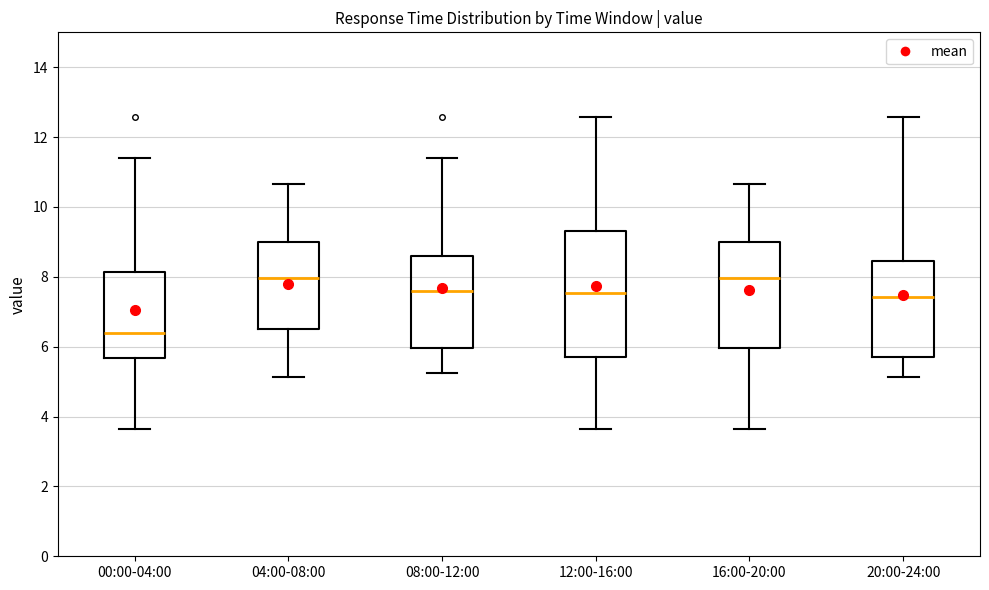

Which box's median line is the lowest?

00:00-04:00